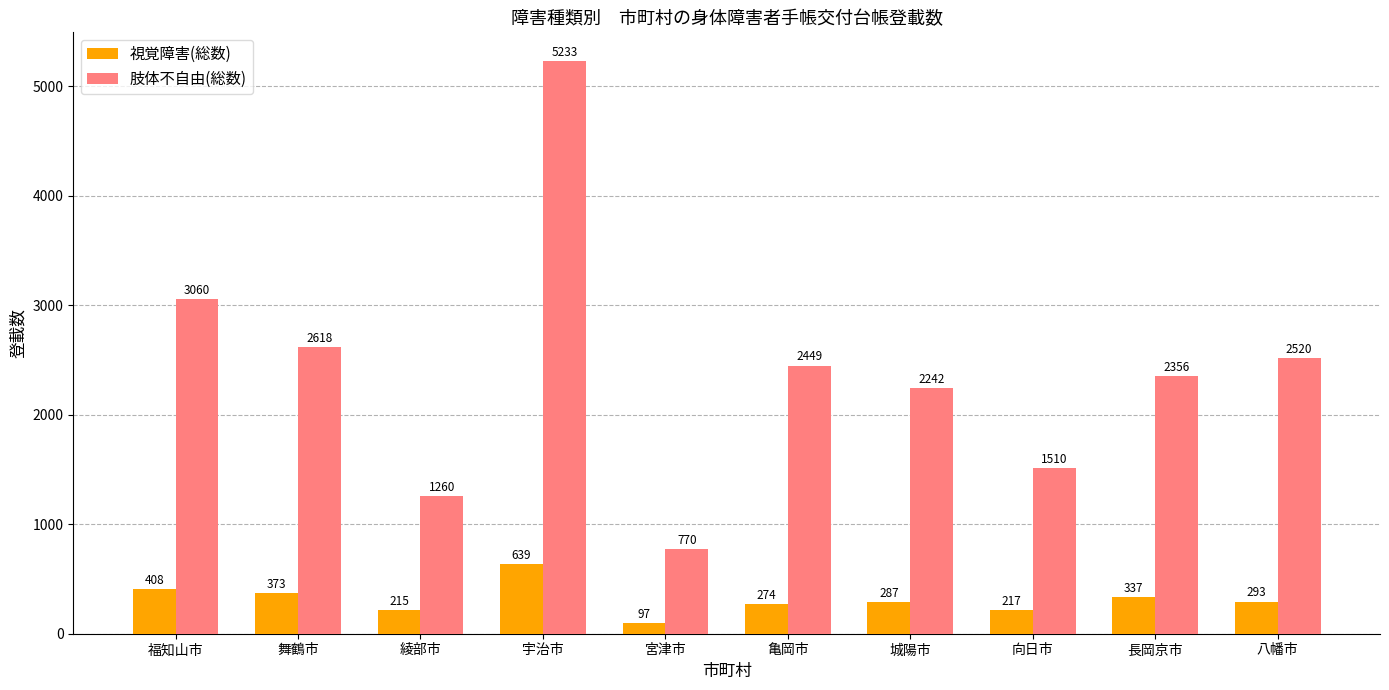

Reading left to right, extract all data points from this chart.

視覚障害(総数): 福知山市=408	舞鶴市=373	綾部市=215	宇治市=639	宮津市=97	亀岡市=274	城陽市=287	向日市=217	長岡京市=337	八幡市=293
肢体不自由(総数): 福知山市=3060	舞鶴市=2618	綾部市=1260	宇治市=5233	宮津市=770	亀岡市=2449	城陽市=2242	向日市=1510	長岡京市=2356	八幡市=2520